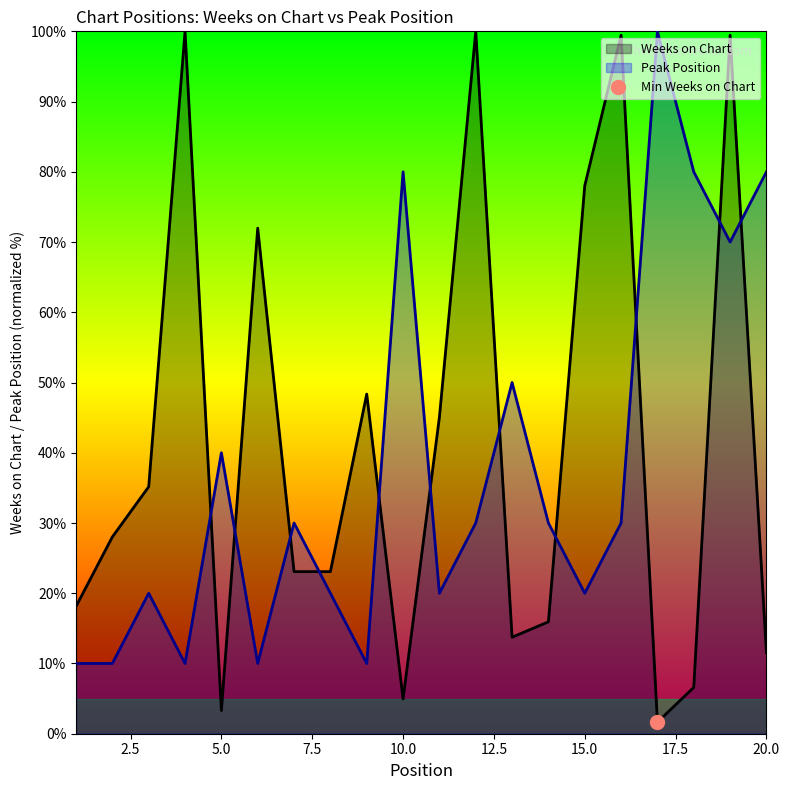

True or false: Peak Position has more than 2 points higher than both neighbors.

True